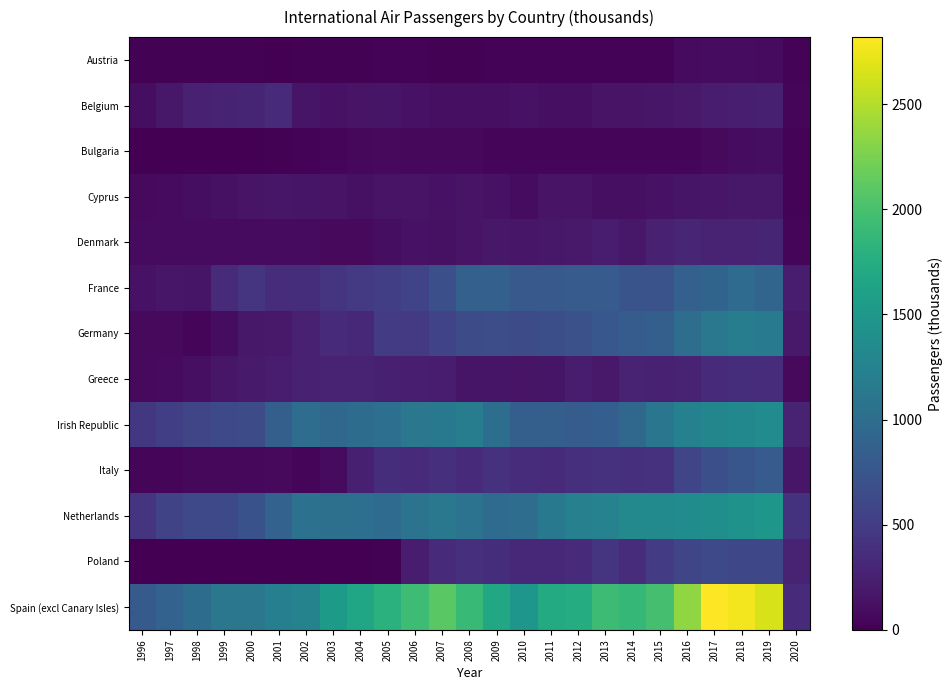

Which category has the lowest value across all series?

1998